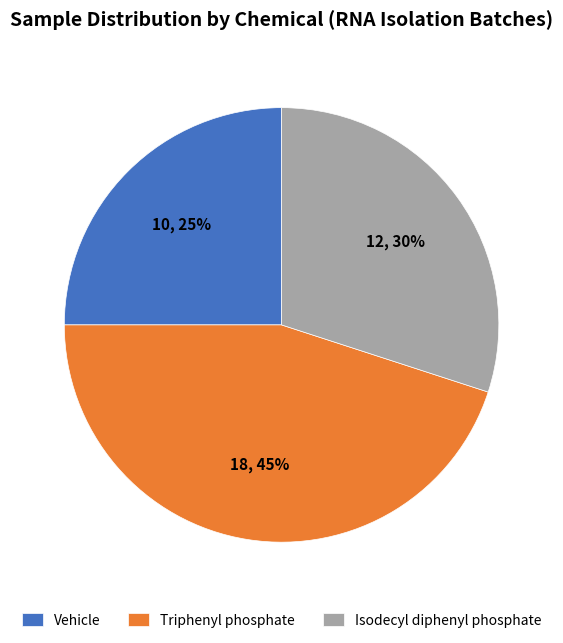

How many slices are in this pie chart?

3